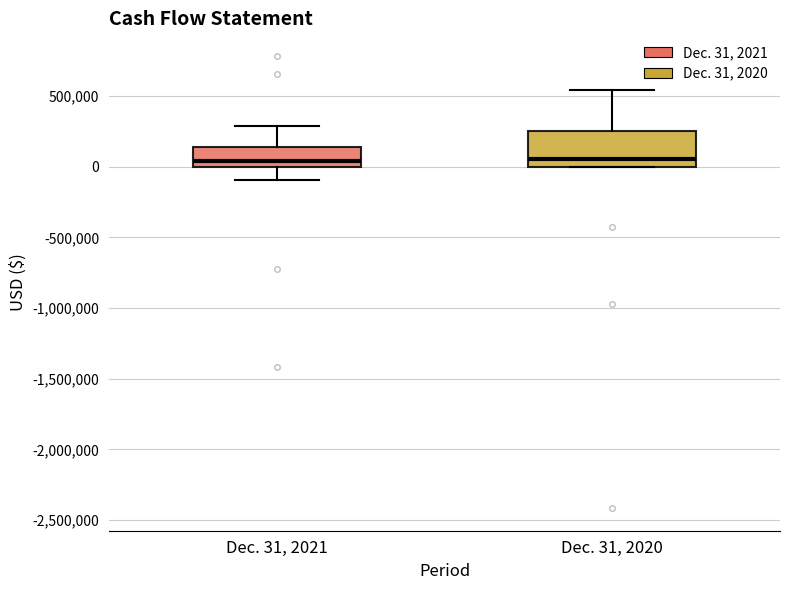

Comparing the boxes themselves (not the whiskers), which one is the tallest?

Dec. 31, 2020